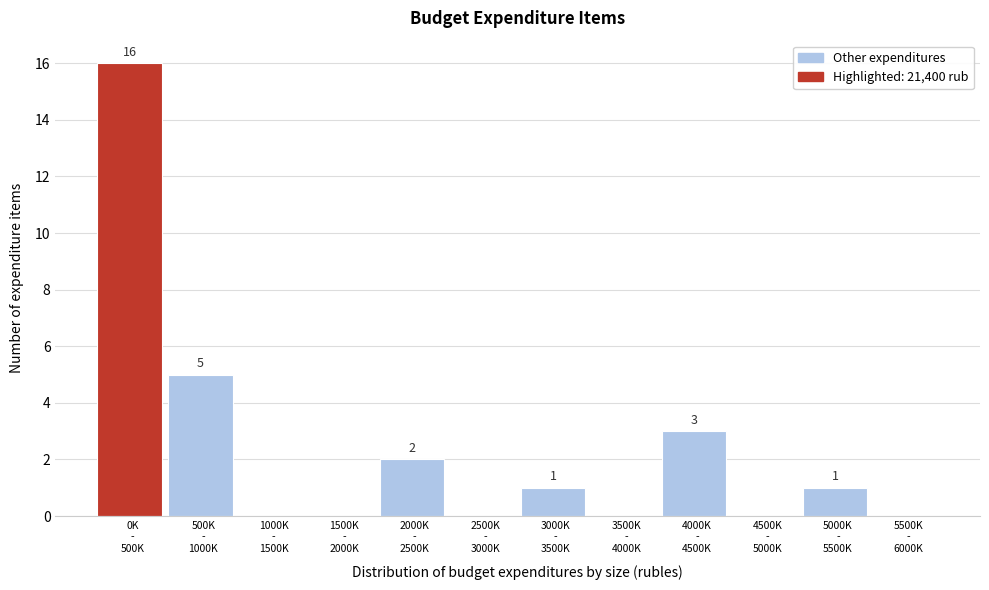

What is the sum of all values?

28